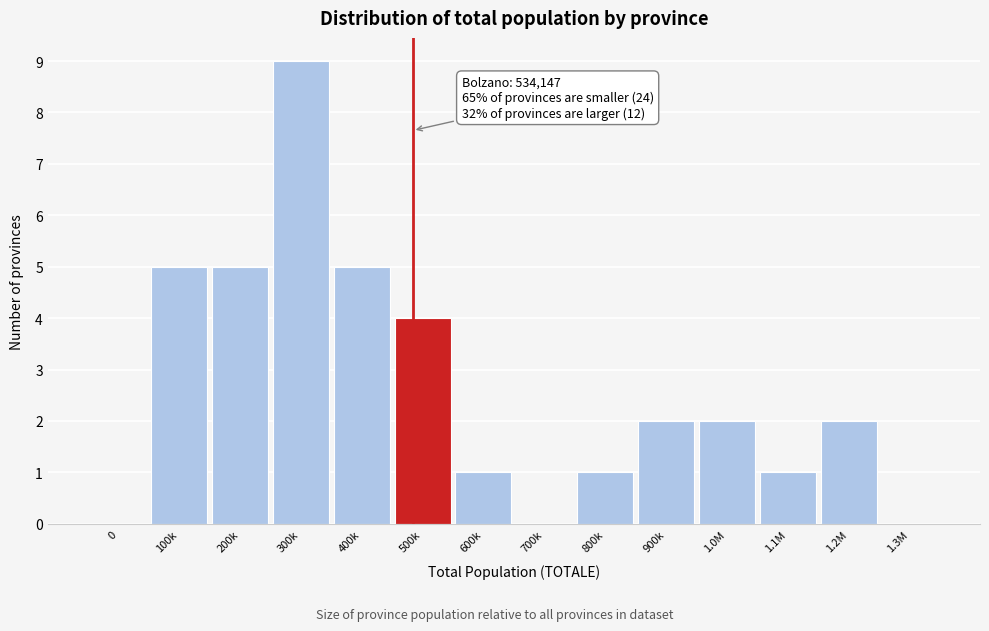

Reading right to left, transcribe all the data shown in this chart.

1.3M=0	1.2M=2	1.1M=1	1.0M=2	900k=2	800k=1	700k=0	600k=1	500k=4	400k=5	300k=9	200k=5	100k=5	0=0